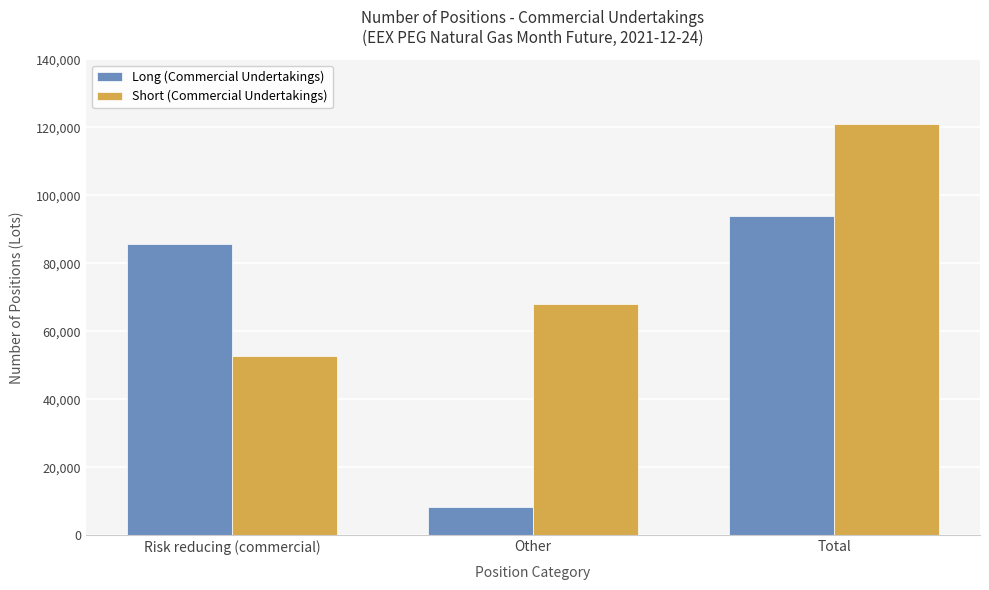

At which category does the chart reach its peak across all series?

Total